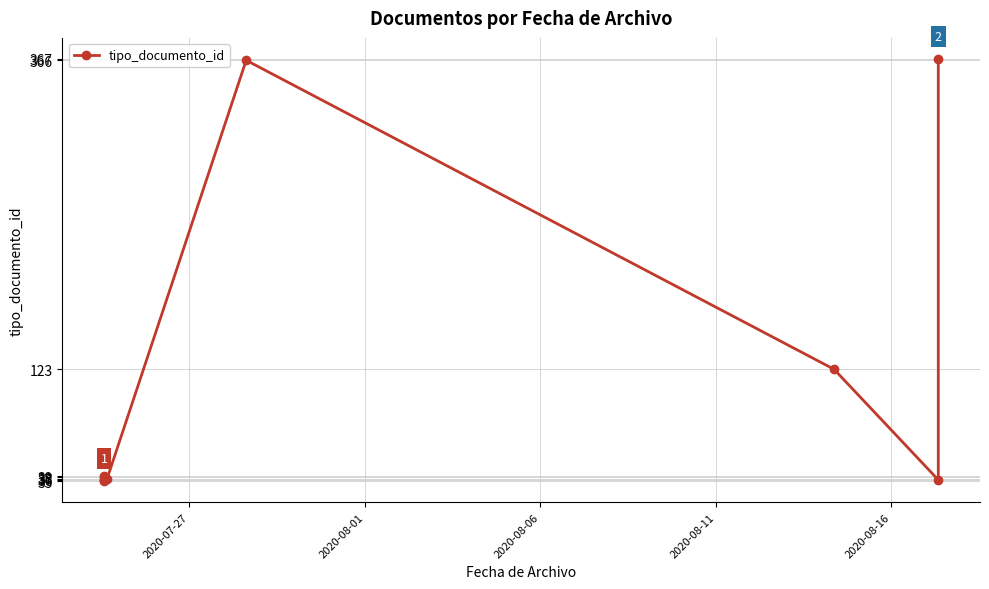

How many values are below 38?

5